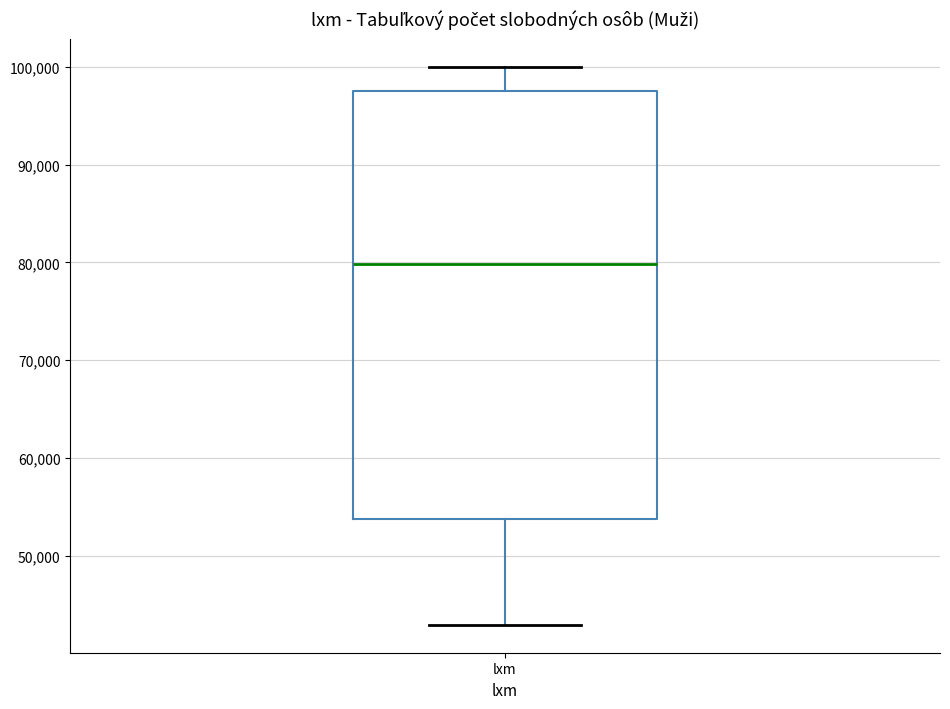

Where is the upper edge of the box for lxm on the y-axis? The values are not printed on the chart, so give them approximately, as read against the axis.

98000